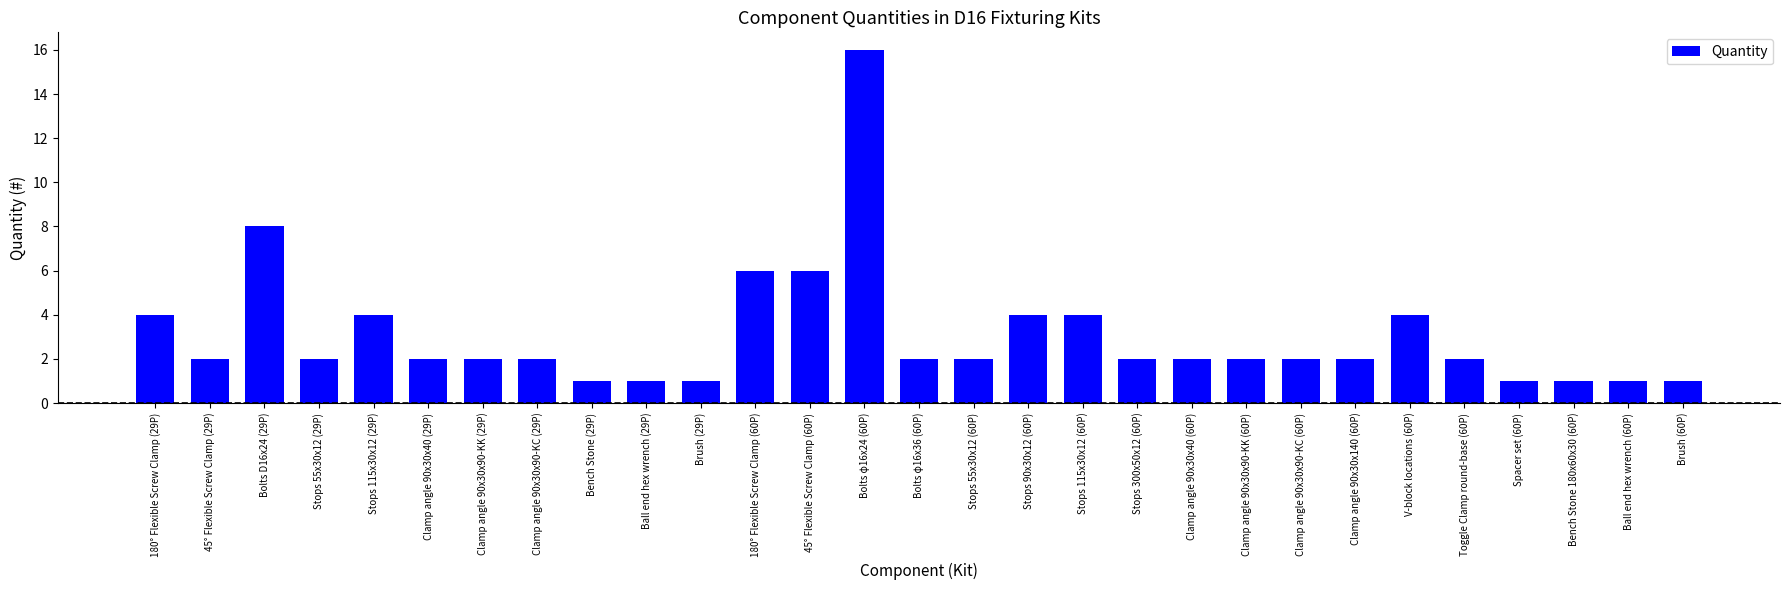

The chart shows a value of 1 at Ball end hex wrench (29P). True or false?

True